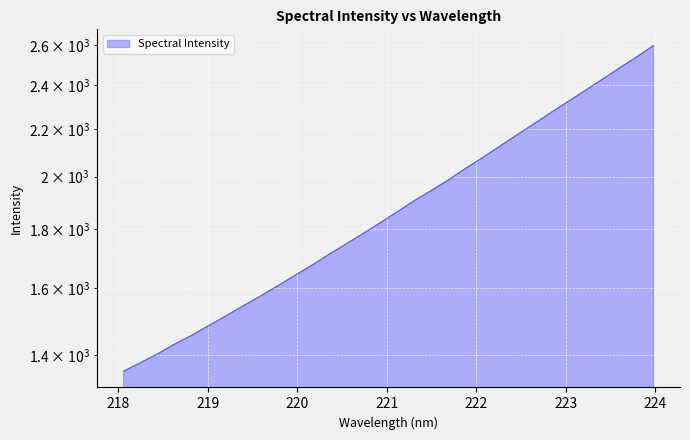

Does the chart display data point markers on the line(s)?

No